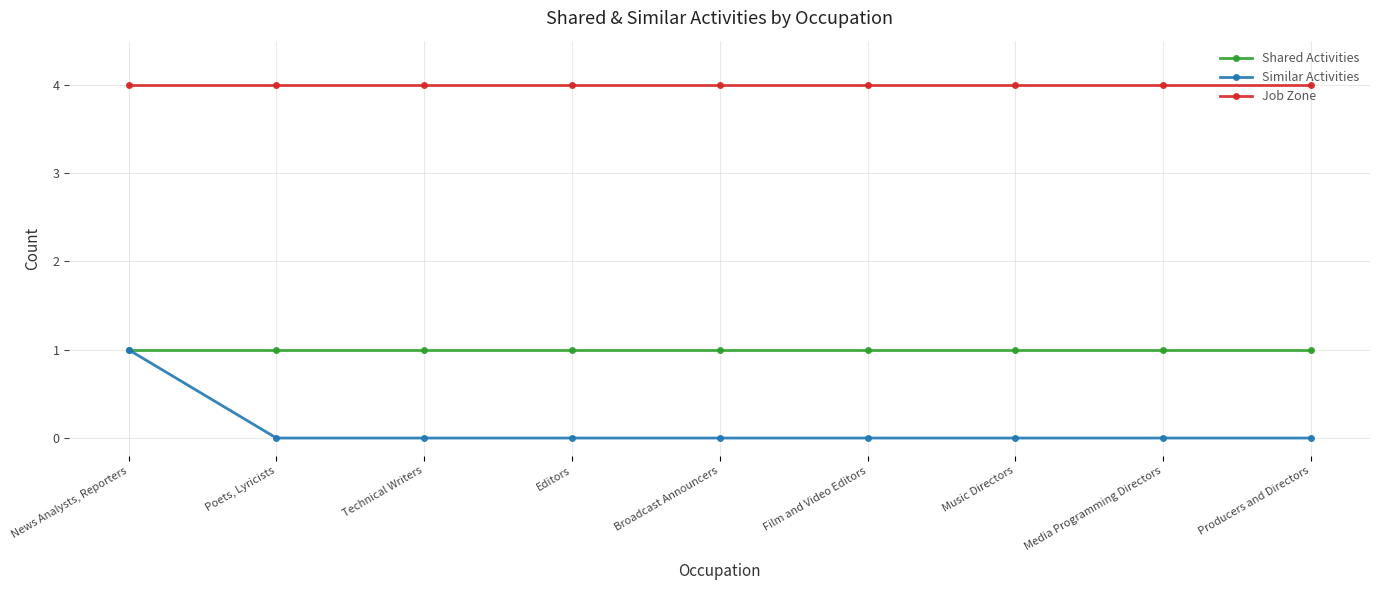

At which category is the sum across all series the highest?

News Analysts, Reporters